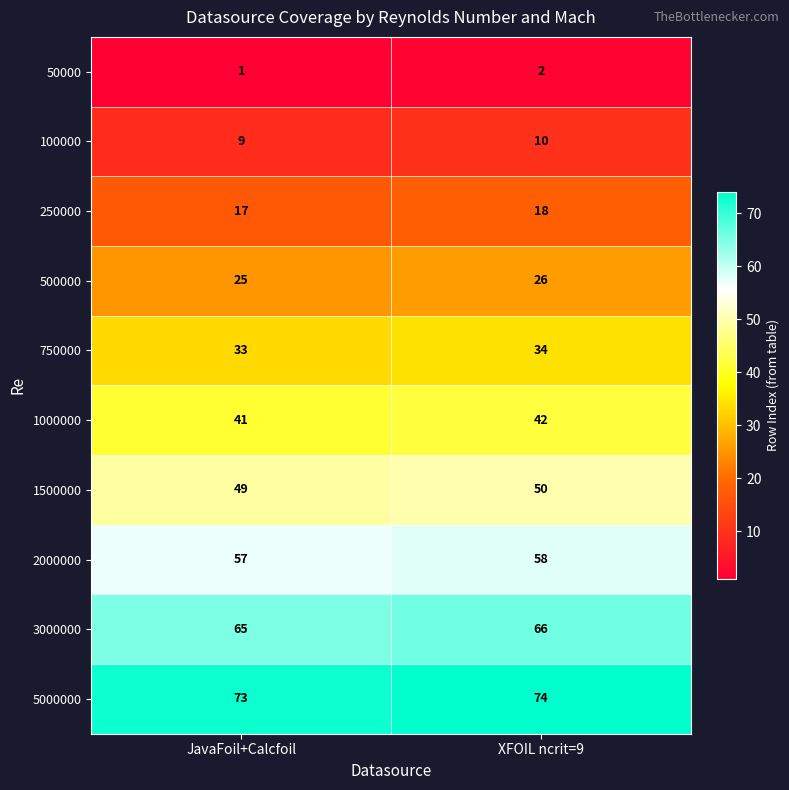

Reading left to right, list all the values displayed in this chart.

50000: JavaFoil+Calcfoil=1	XFOIL ncrit=9=2
100000: JavaFoil+Calcfoil=9	XFOIL ncrit=9=10
250000: JavaFoil+Calcfoil=17	XFOIL ncrit=9=18
500000: JavaFoil+Calcfoil=25	XFOIL ncrit=9=26
750000: JavaFoil+Calcfoil=33	XFOIL ncrit=9=34
1000000: JavaFoil+Calcfoil=41	XFOIL ncrit=9=42
1500000: JavaFoil+Calcfoil=49	XFOIL ncrit=9=50
2000000: JavaFoil+Calcfoil=57	XFOIL ncrit=9=58
3000000: JavaFoil+Calcfoil=65	XFOIL ncrit=9=66
5000000: JavaFoil+Calcfoil=73	XFOIL ncrit=9=74